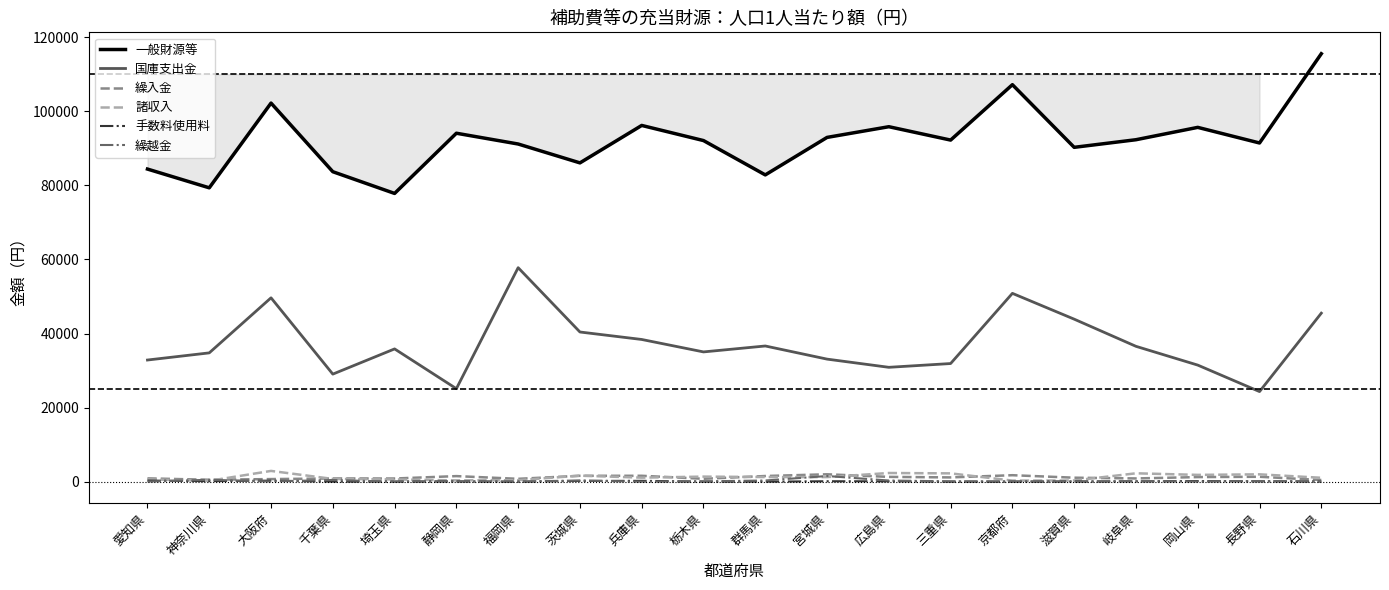

True or false: 国庫支出金 has a value of 35859 at 埼玉県.

True